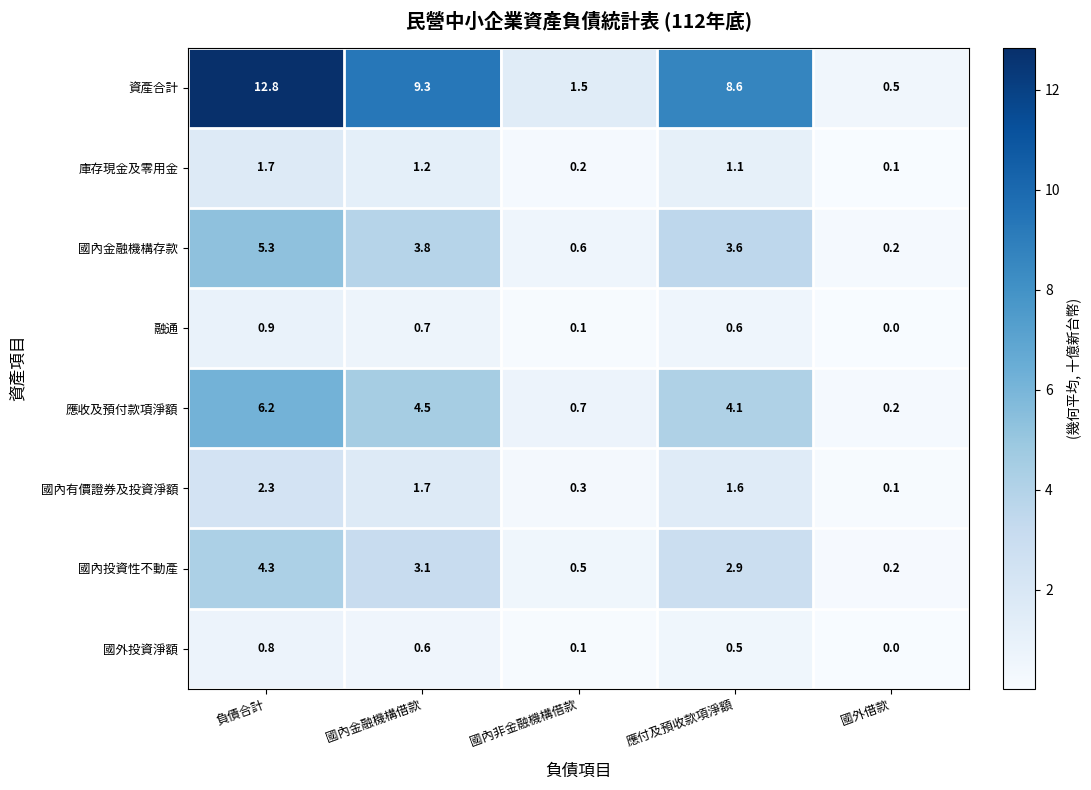

Is it true that 國內投資性不動產 equals 3.1 at 國內金融機構借款?

True